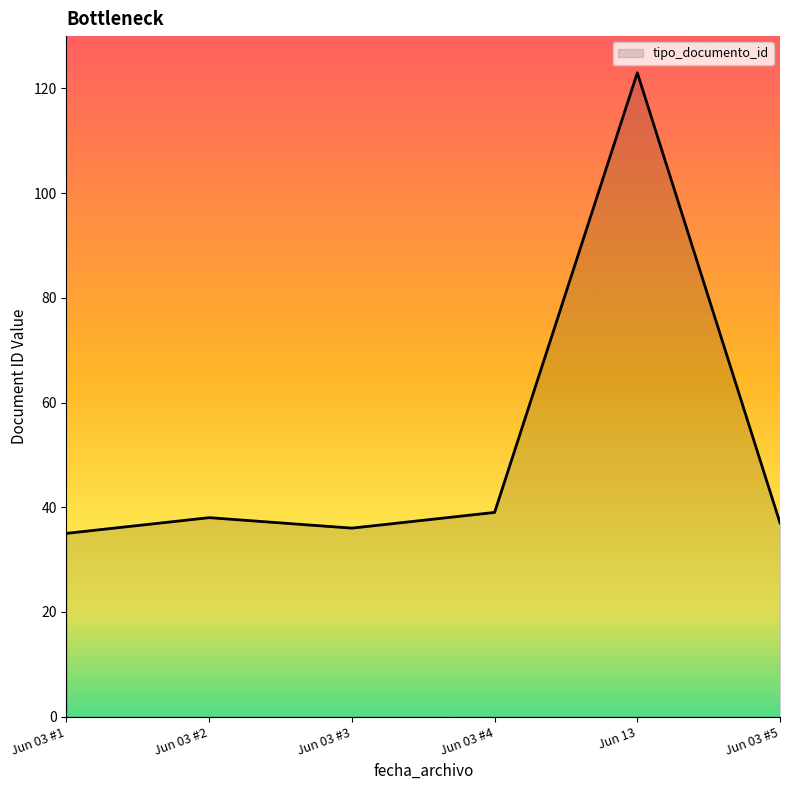

What position from the left is Jun 03 #5?

6